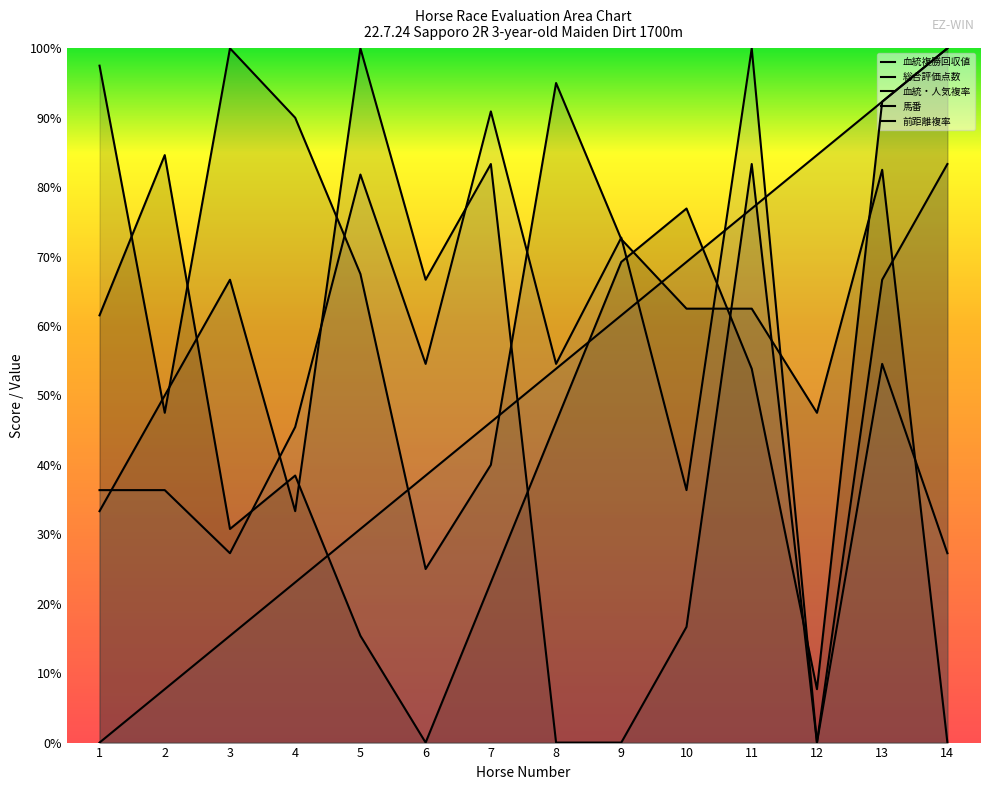

Which series has the widest spread of values?

血統複勝回収値